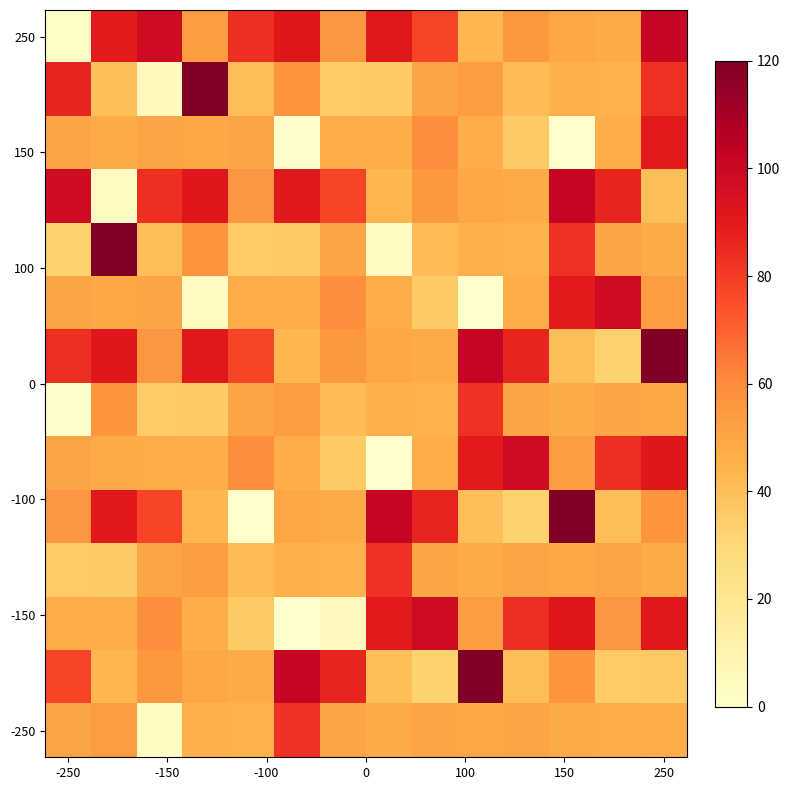

What is the maximum value shown in the chart?

120.0